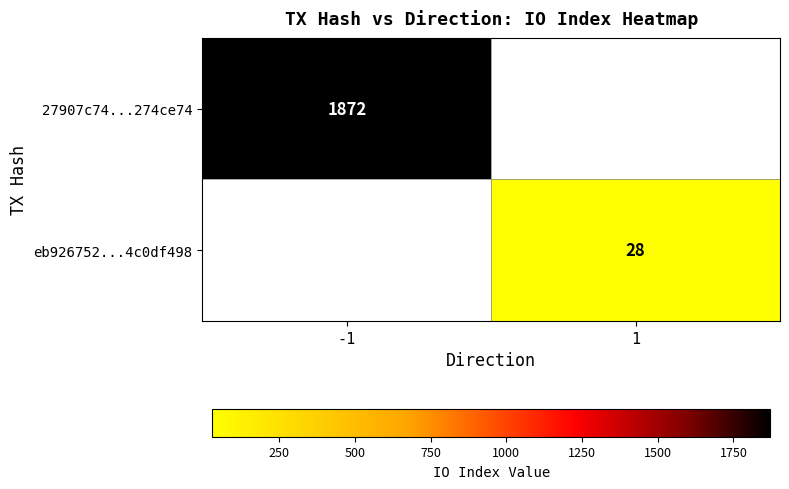

The value of eb926752...4c0df498 at 1 is 50. True or false?

False